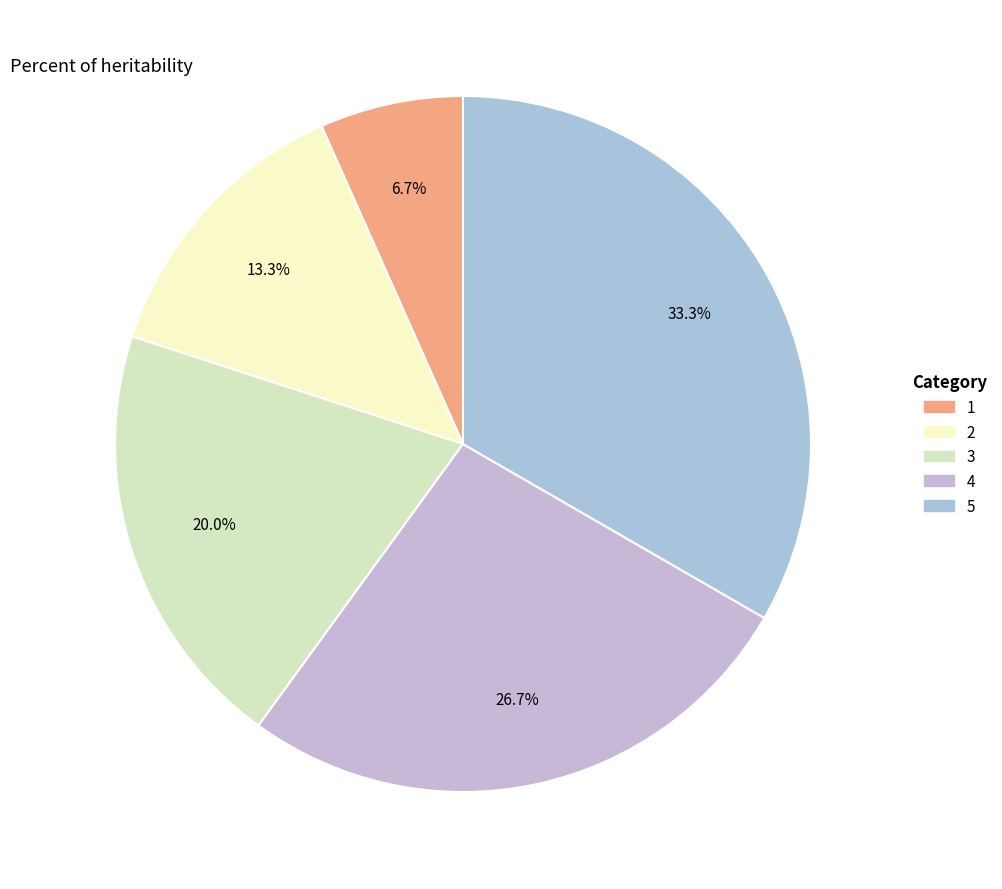

Is it true that 1 is 7% of the pie?

True